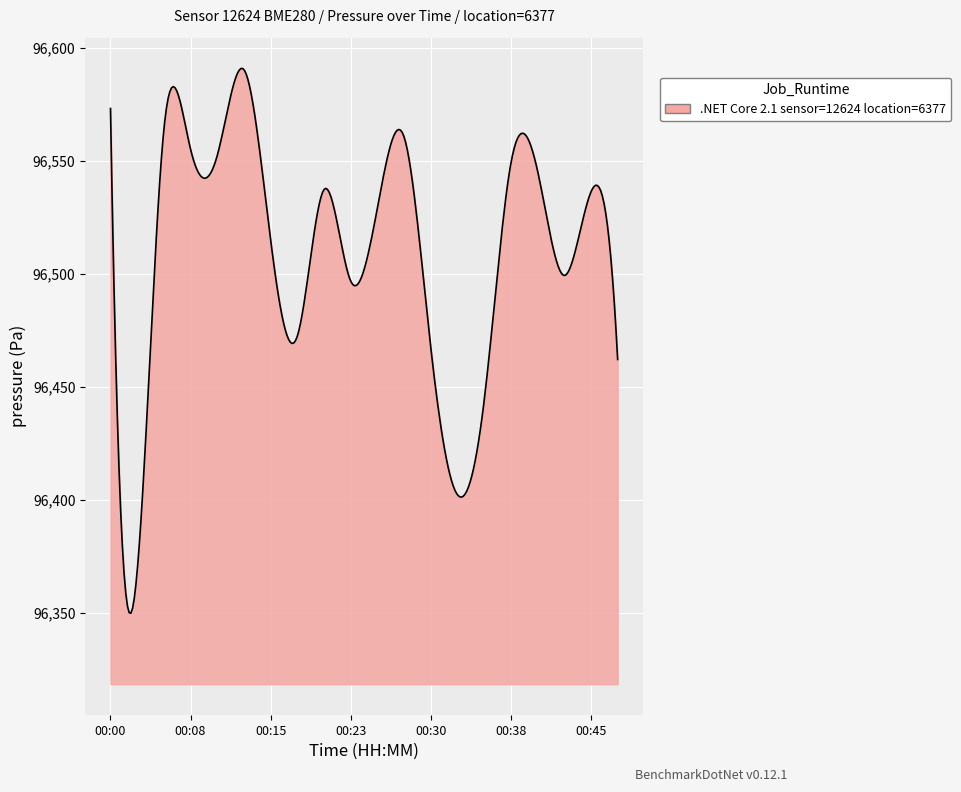

True or false: the data has more than 2 interior local peaks.

True